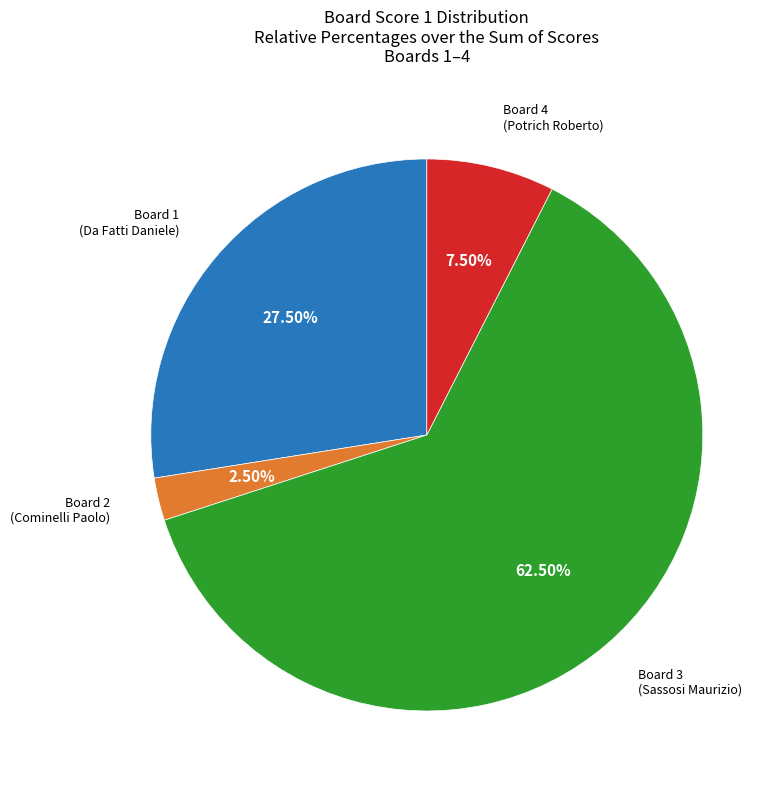

Which has a higher value, Board 2 (Cominelli Paolo) or Board 4 (Potrich Roberto)?

Board 4 (Potrich Roberto)